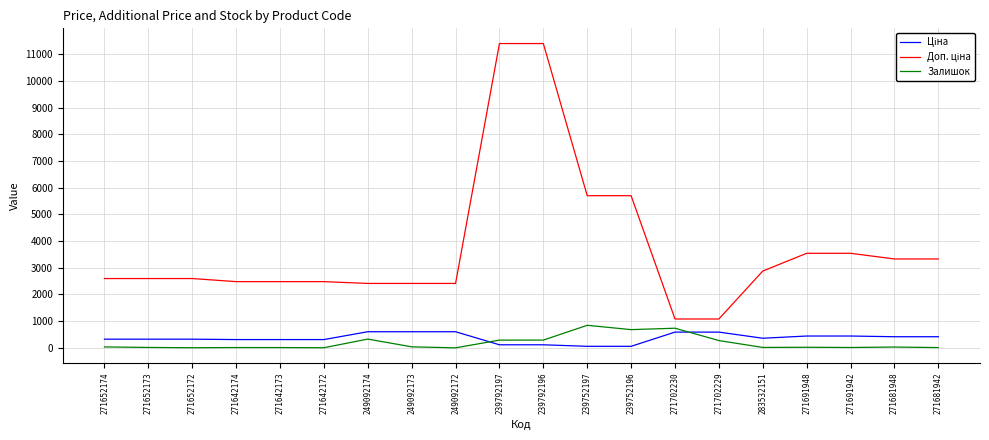

Count the number of categories in the chart.

20